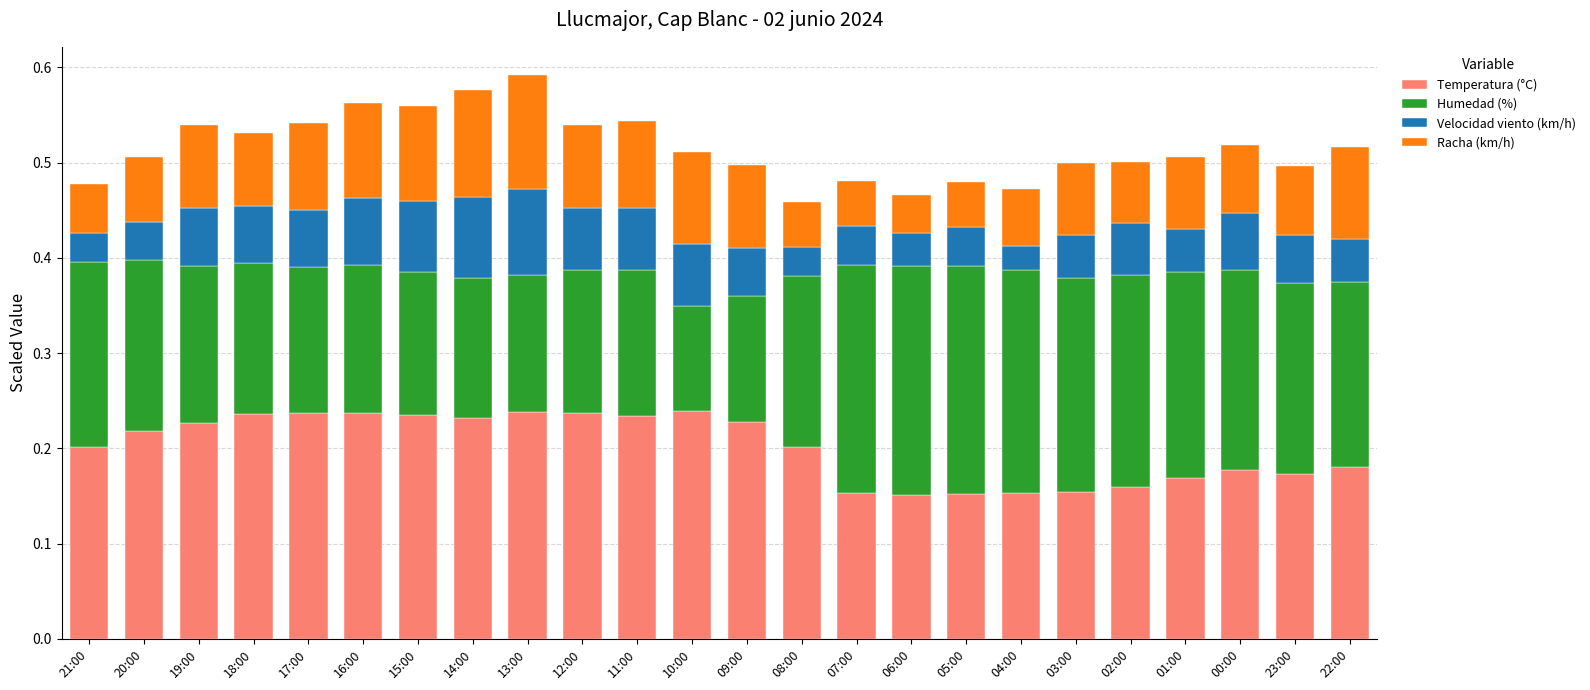

What is the total value across all series at 22:00?

0.5